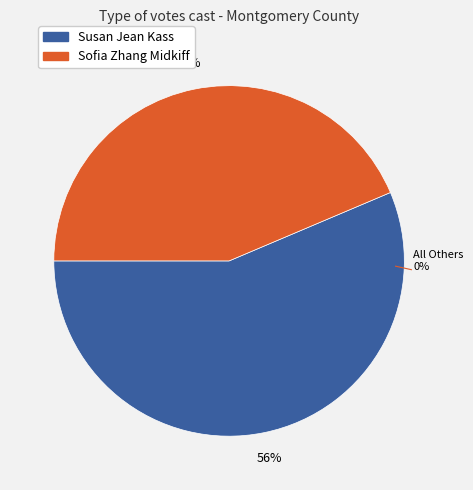

What is the ratio of the value at Susan Jean Kass to the value at Sofia Zhang Midkiff?

1.3